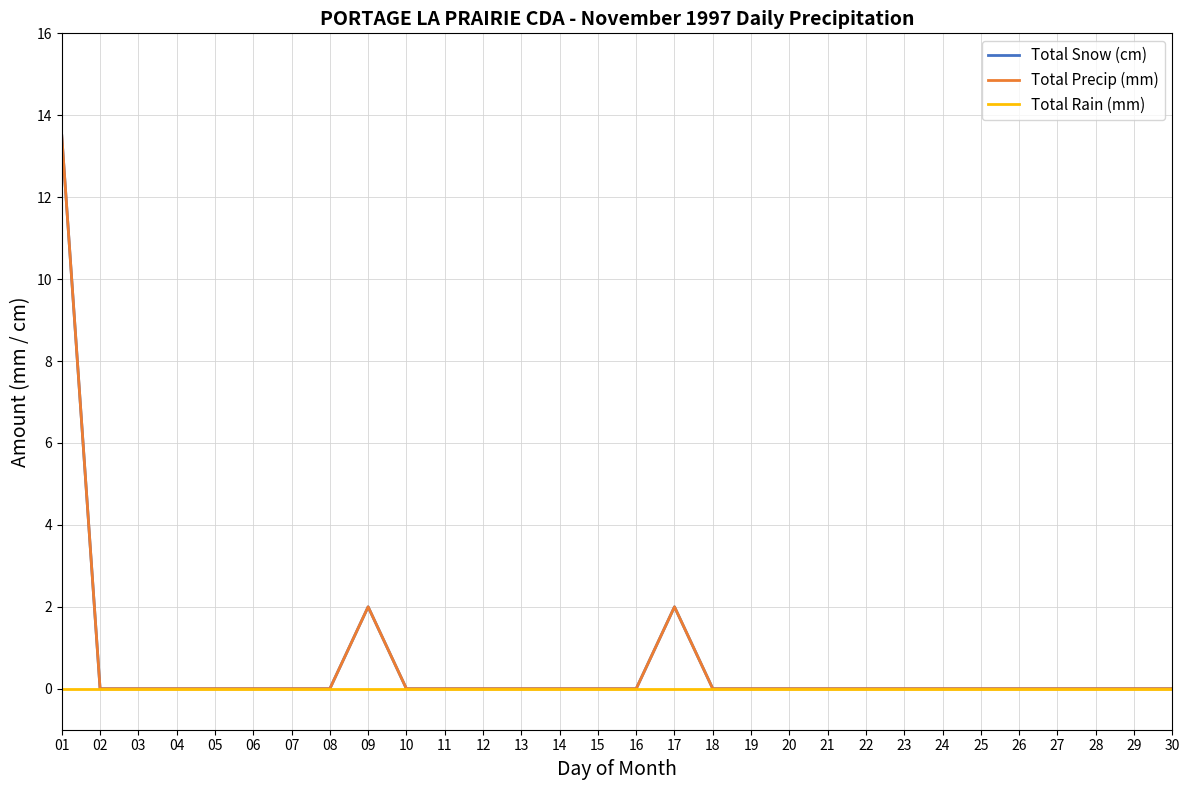

How many lines are shown in the chart?

3